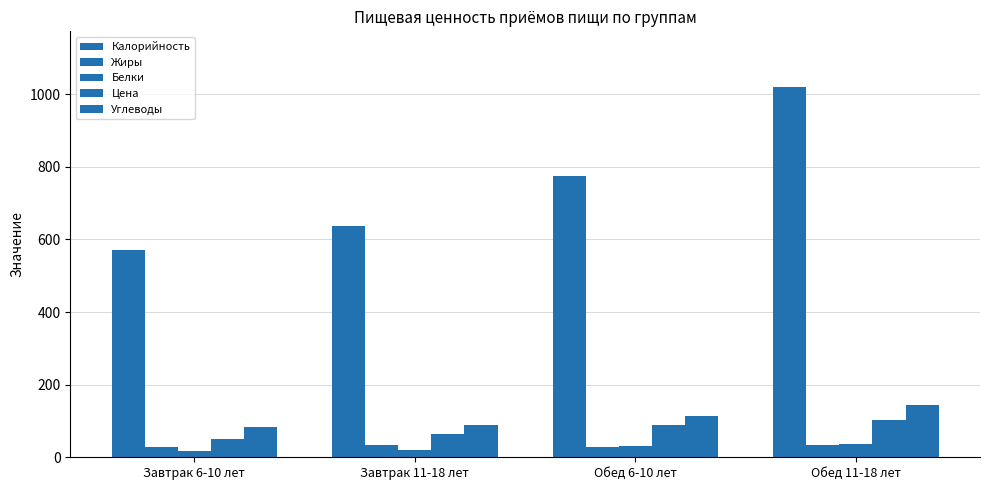

What is the label of the 3rd bar from the left?

Обед 6-10 лет